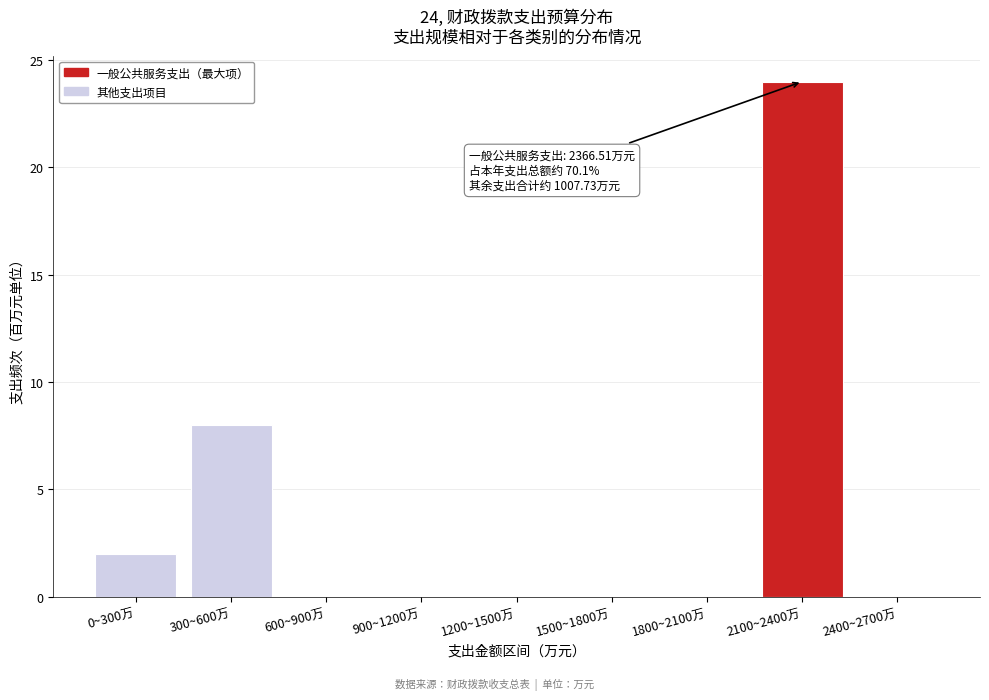

Reading left to right, what are all the values shown in this chart?

0~300万=2	300~600万=8	600~900万=0	900~1200万=0	1200~1500万=0	1500~1800万=0	1800~2100万=0	2100~2400万=24	2400~2700万=0